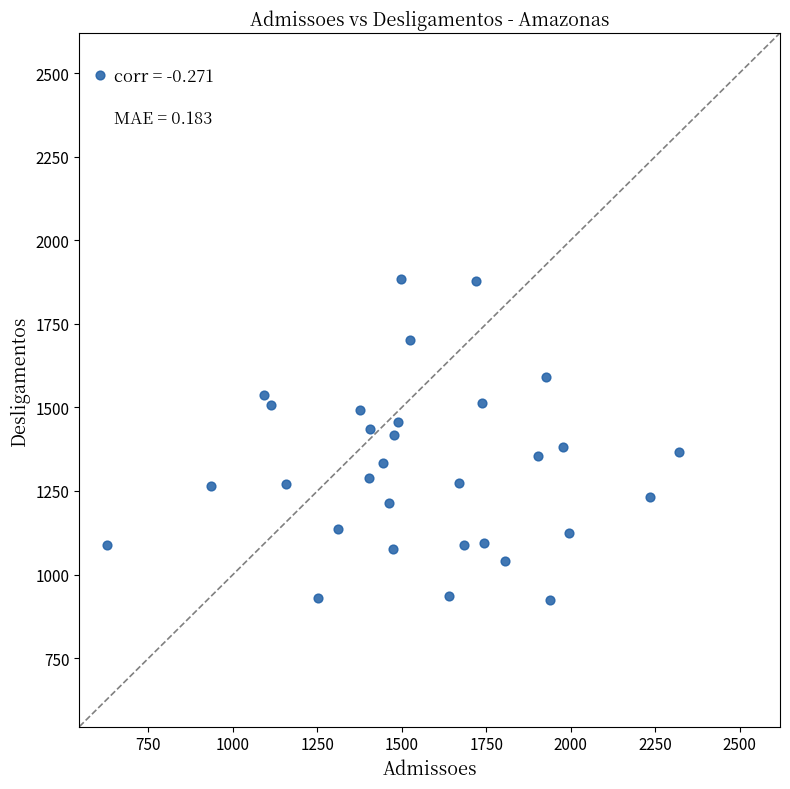

What is the range of X values (max minus min)?

1715